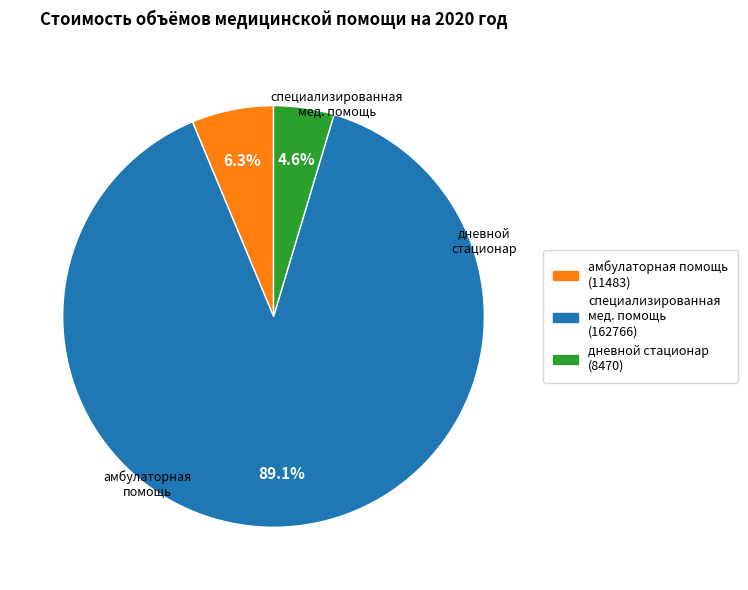

Does any single category account for the majority?

Yes